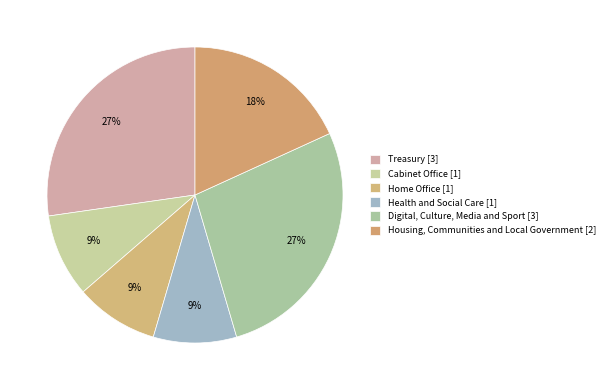

What is the smallest slice in the pie chart?

Cabinet Office